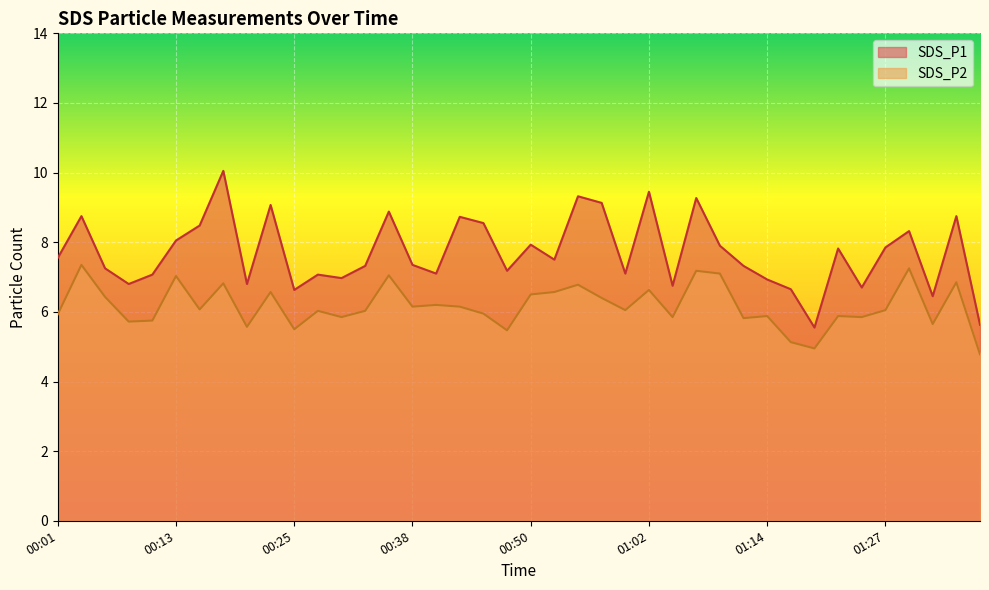

Rank the series by their maximum value, from highest to lowest.

SDS_P1, SDS_P2